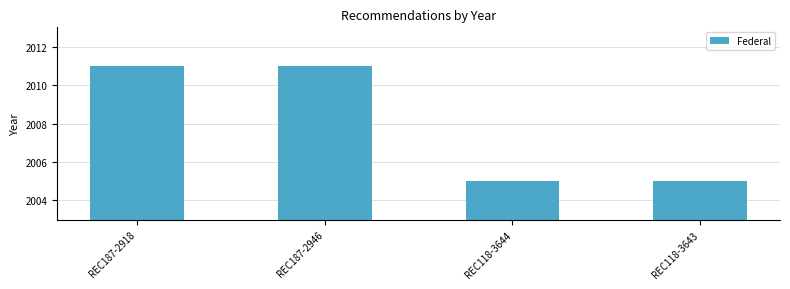

How many values are below 2011?

2